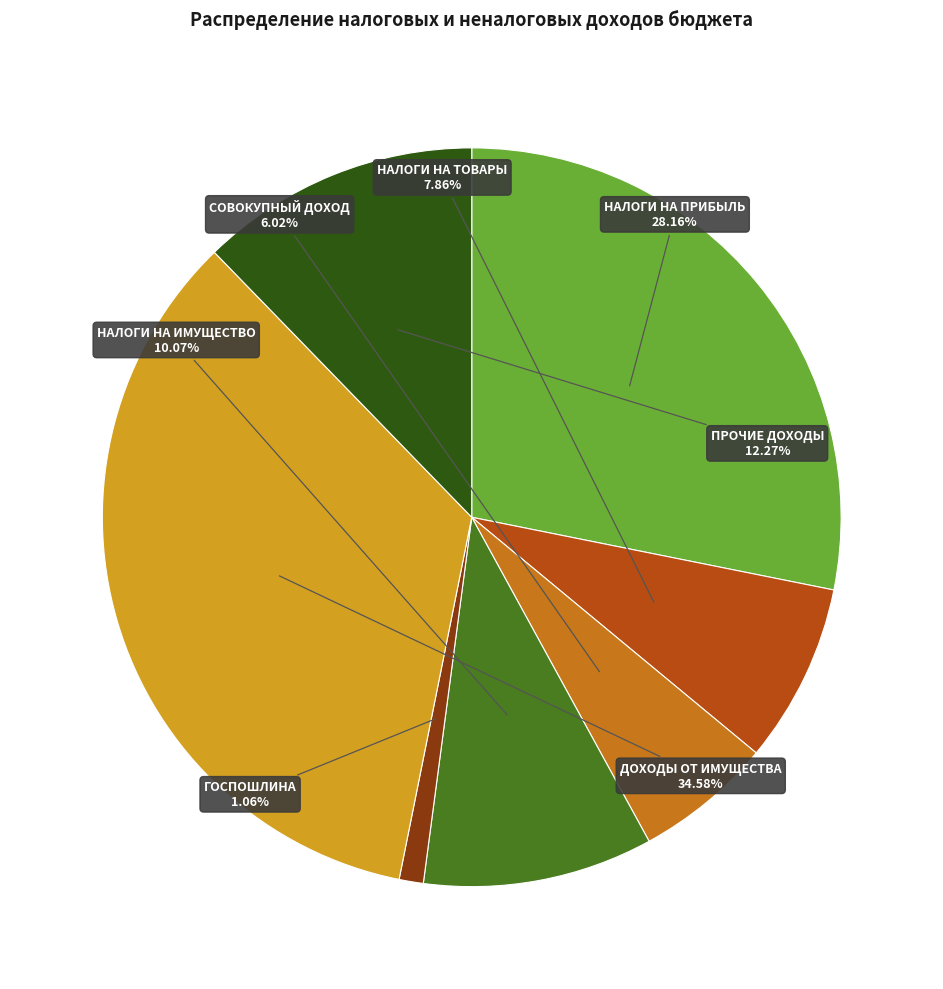

Count the number of slices in the pie.

7